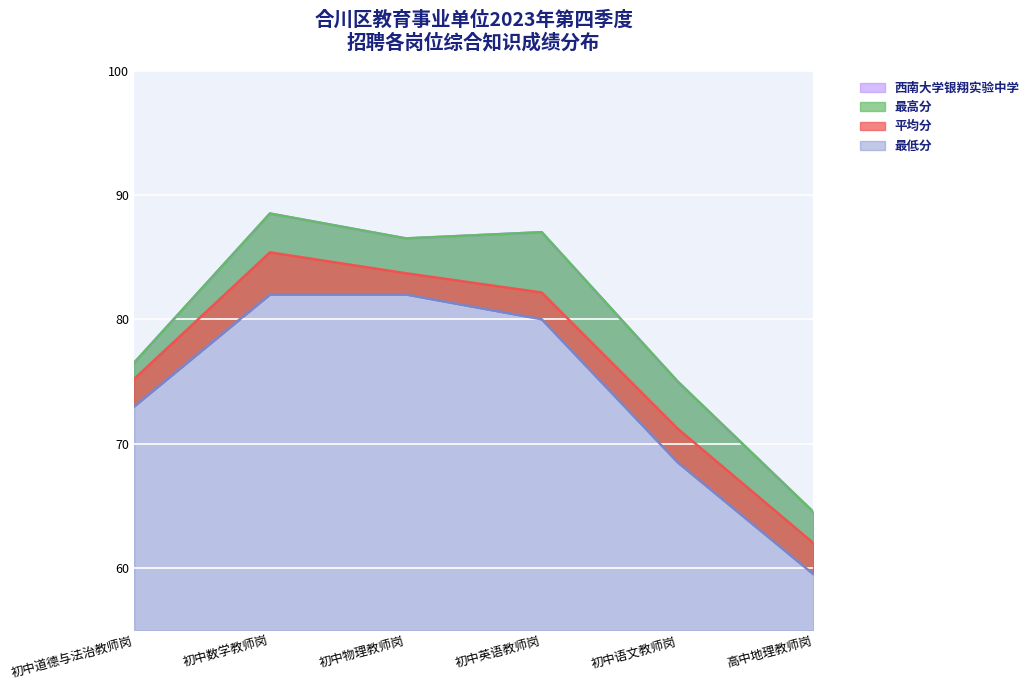

Count the number of categories in the chart.

6